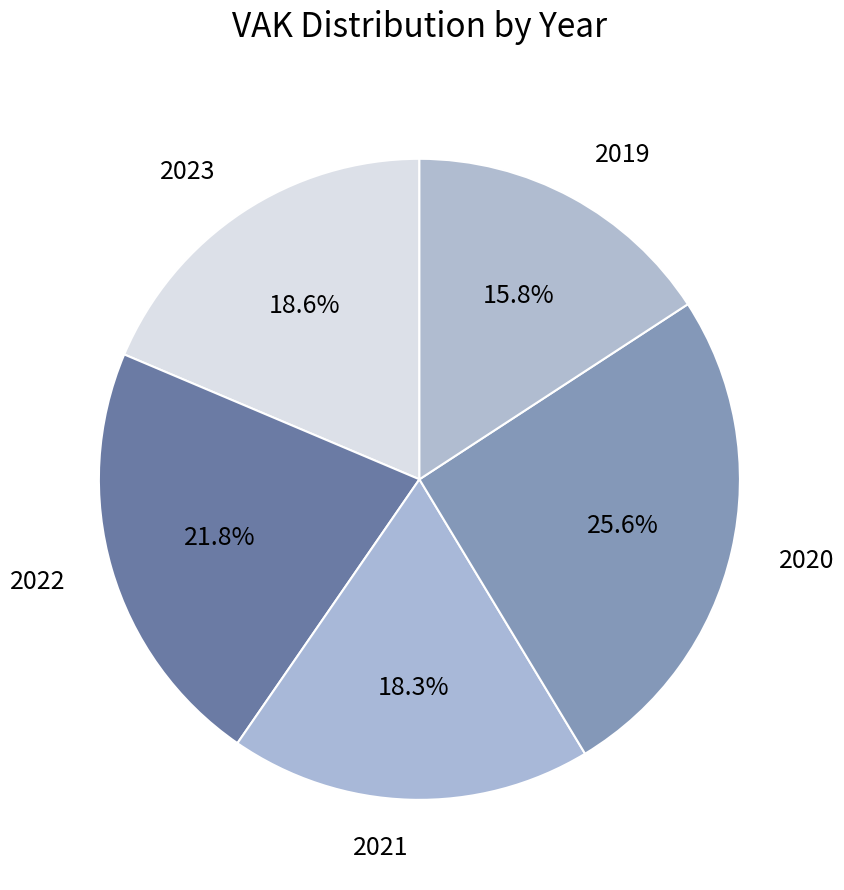

Which slice is the smallest?

2019